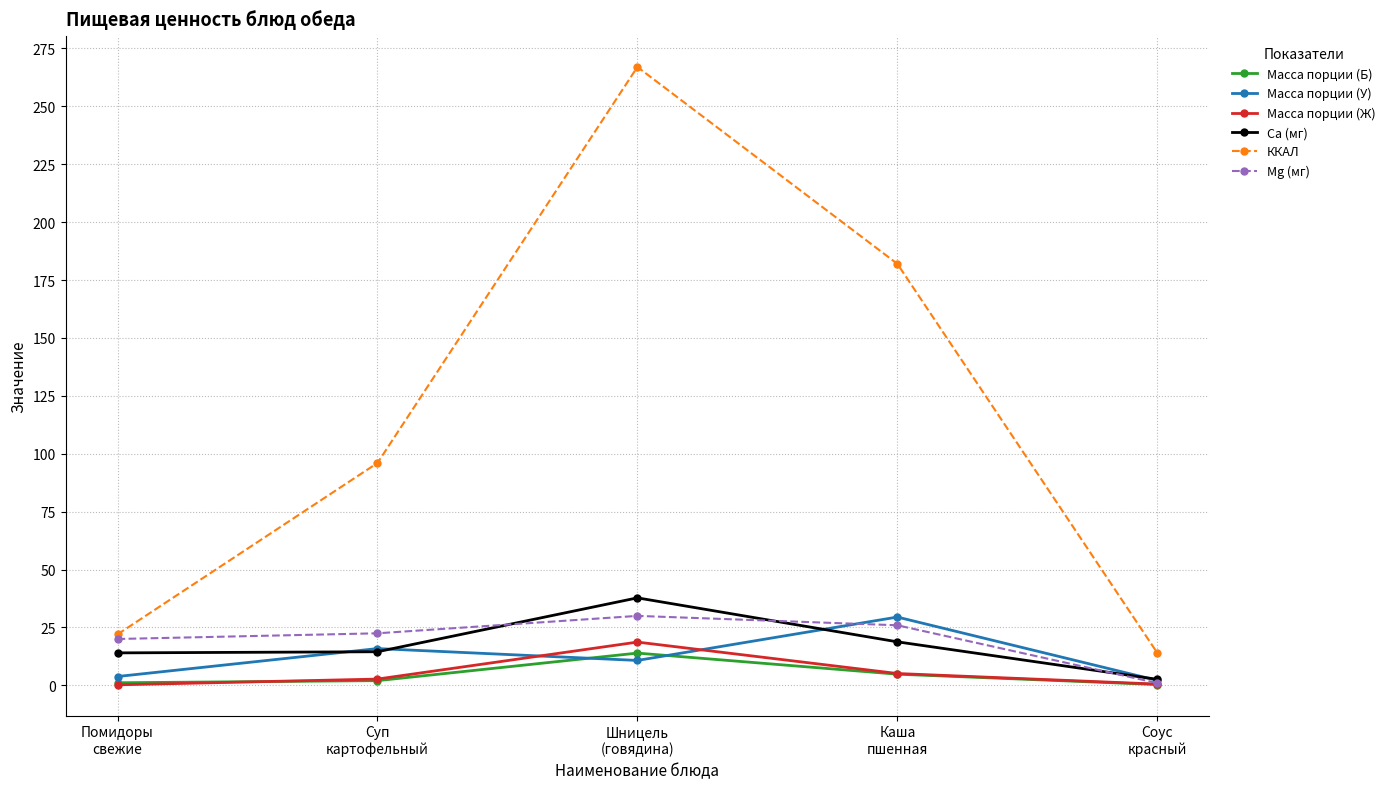

Which series has the largest range (max minus min)?

ККАЛ